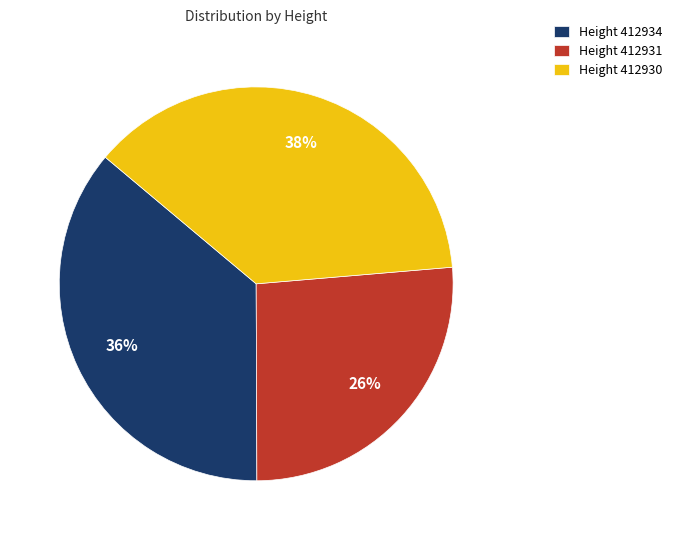

Between Height 412934 and Height 412930, which is larger?

Height 412930